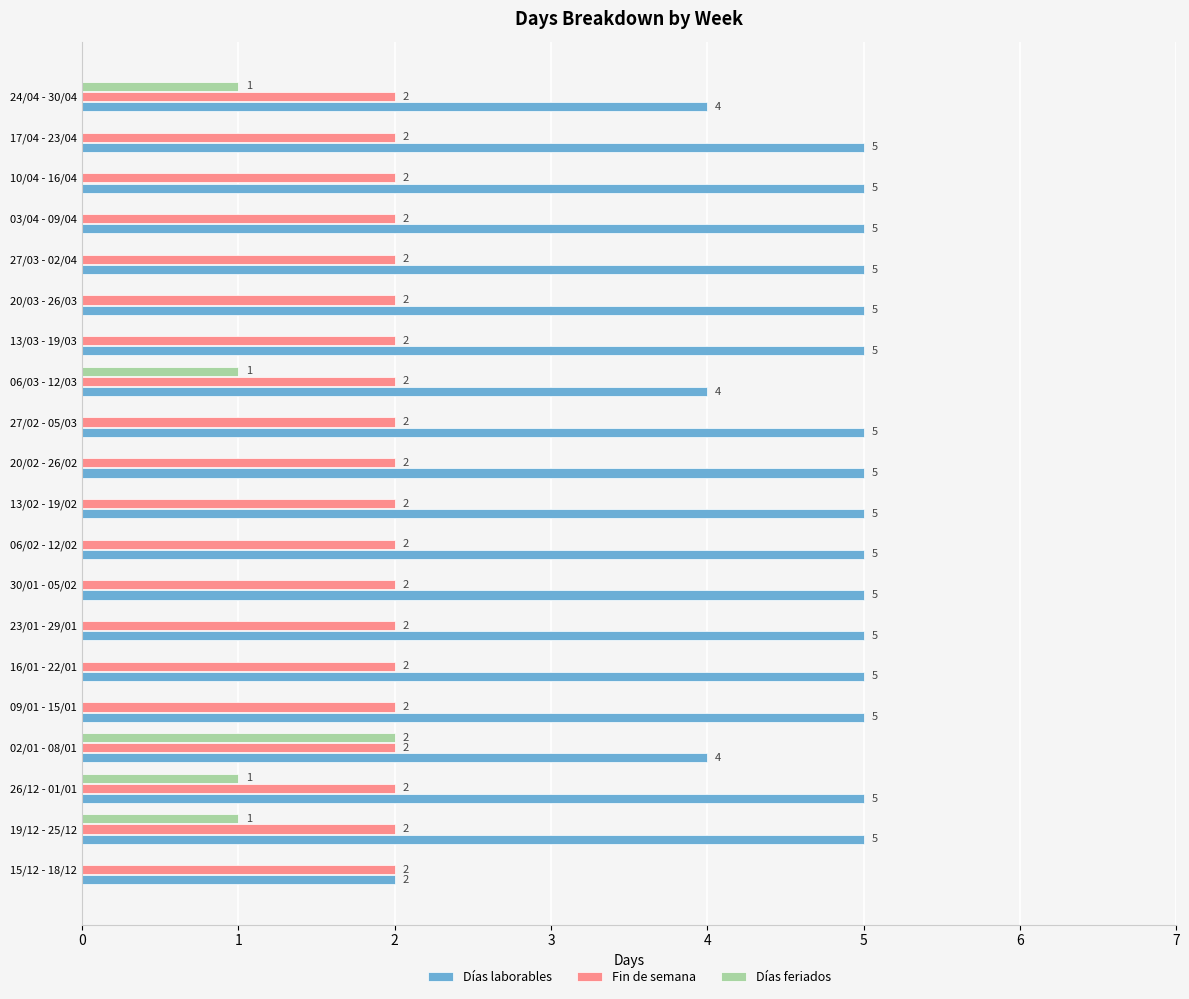

The value of Fin de semana at 23/01 - 29/01 is 1. True or false?

False